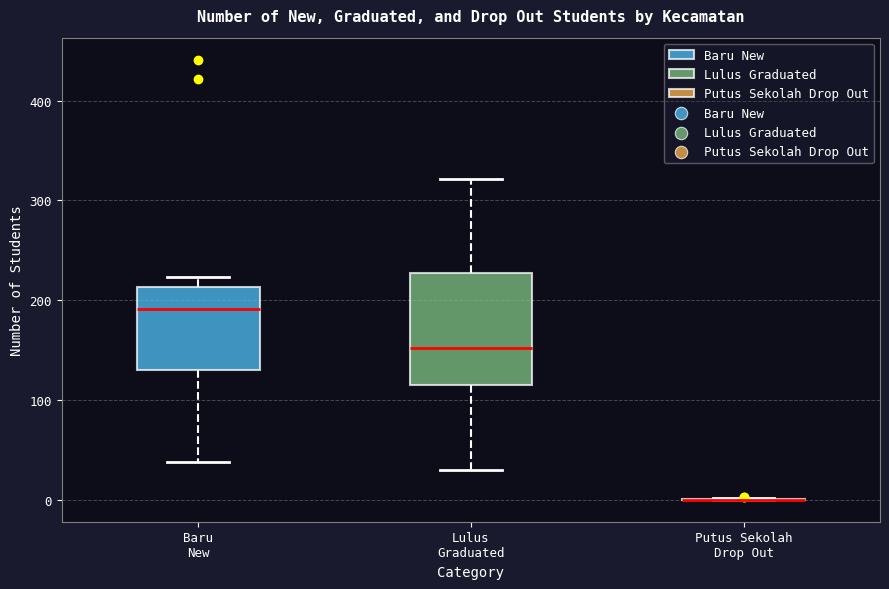

Which box is the tallest, from its lower edge to its upper edge?

Lulus Graduated